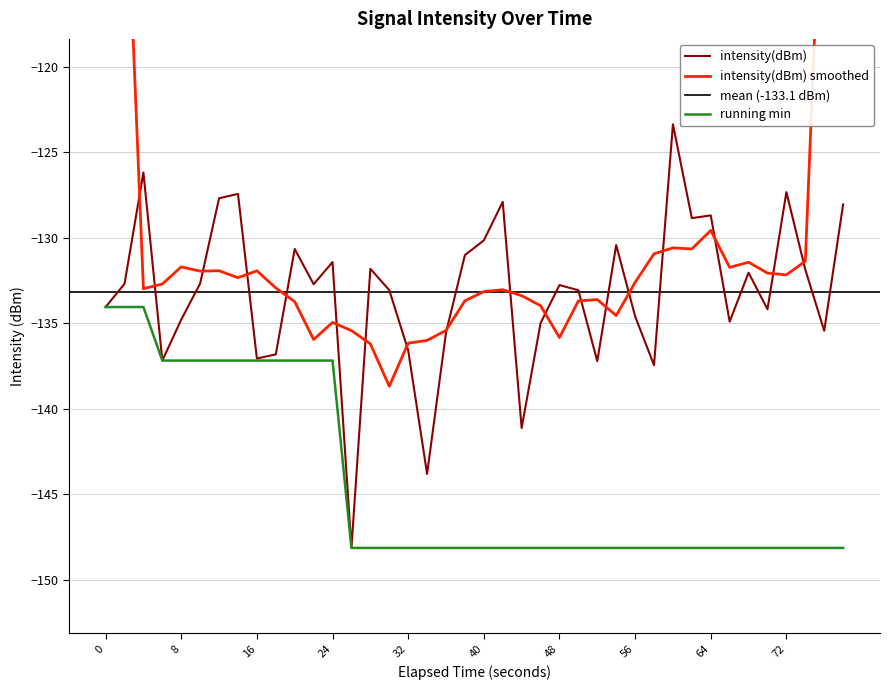

The intensity(dBm) series shows -207.7 at 8. True or false?

False